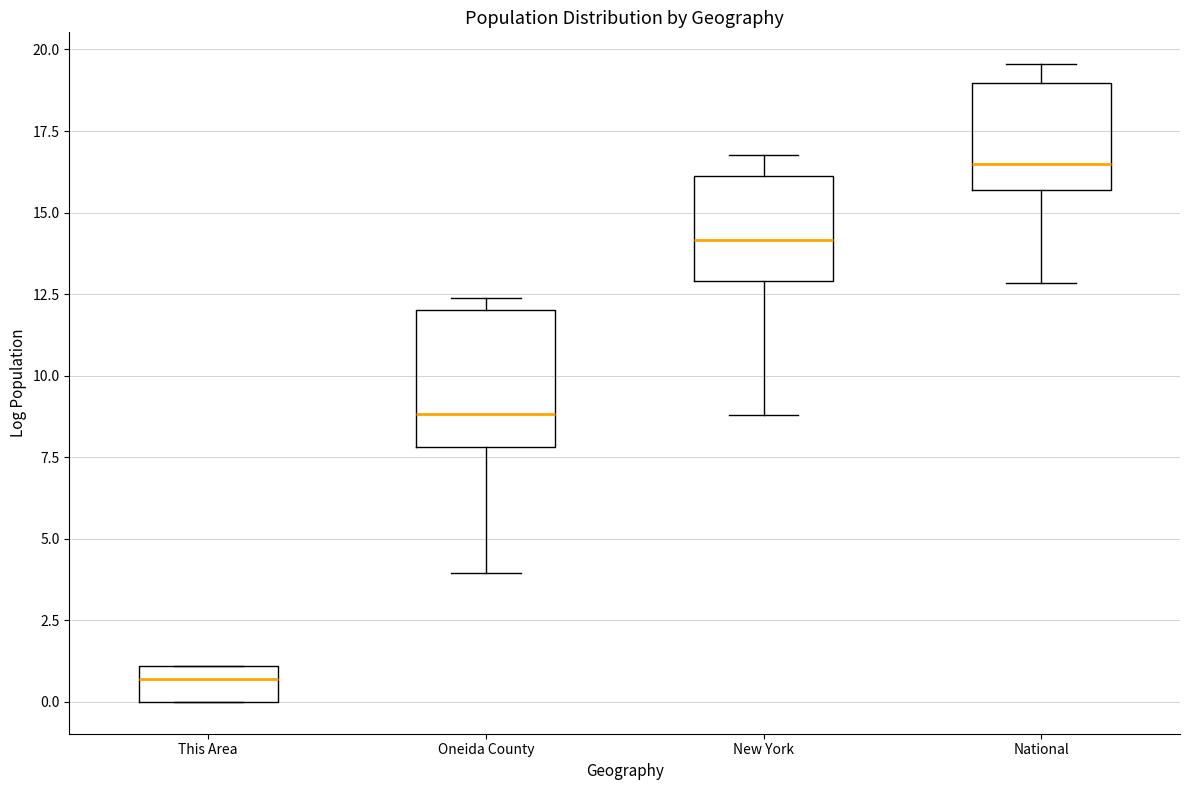

Reading left to right, read every box against the y-axis: the position of its median line, the range the box covers, and the ends of its whiskers. The values are not printed on the chart, so give them approximately, as read against the axis.

This Area: median 0.5, box 0.0 to 1.0, whiskers 0.0 to 1.0
Oneida County: median 9.0, box 8.0 to 12.0, whiskers 4.0 to 12.5
New York: median 14.0, box 13.0 to 16.0, whiskers 9.0 to 17.0
National: median 16.5, box 15.5 to 19.0, whiskers 13.0 to 19.5